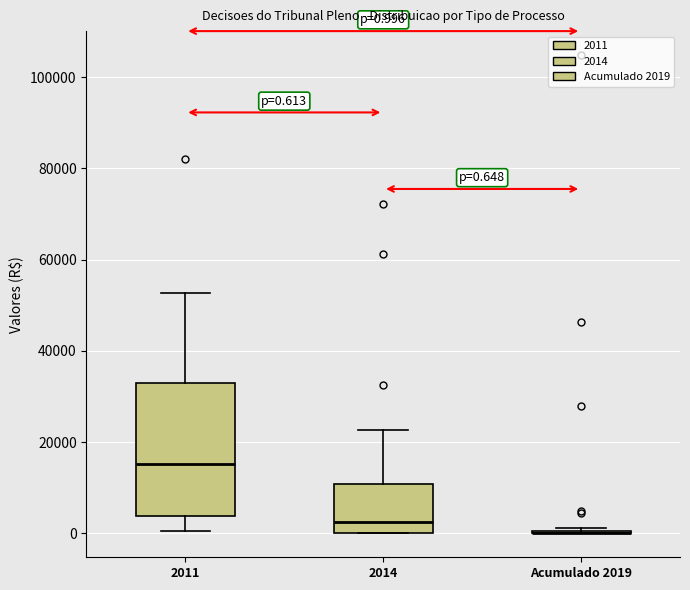

Comparing the boxes themselves (not the whiskers), which one is the tallest?

2011